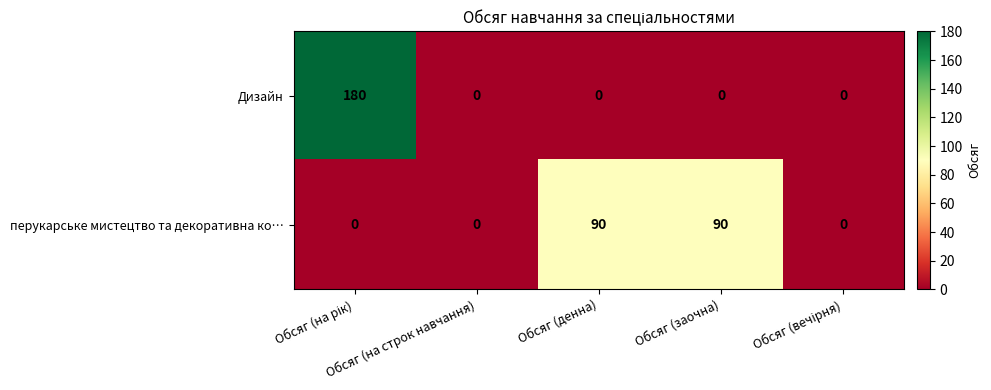

Which series has the widest spread of values?

Дизайн